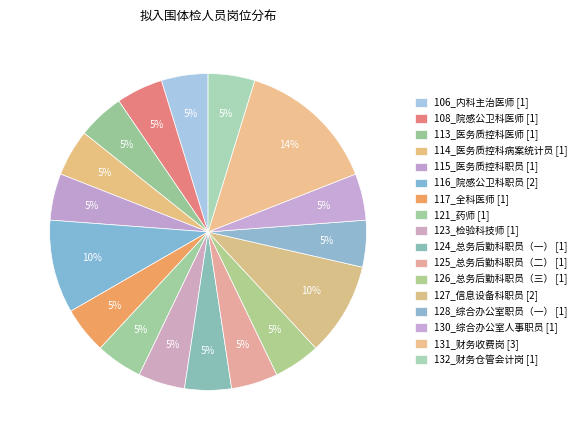

How many slices are in this pie chart?

17